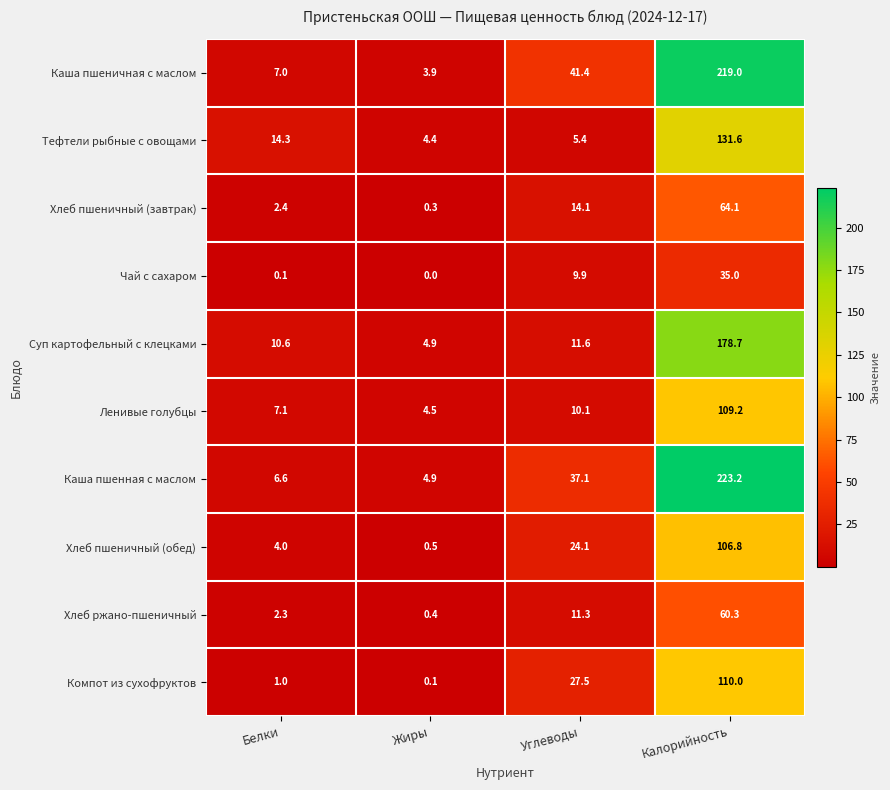

The Хлеб ржано-пшеничный series shows 2.3 at Белки. True or false?

True